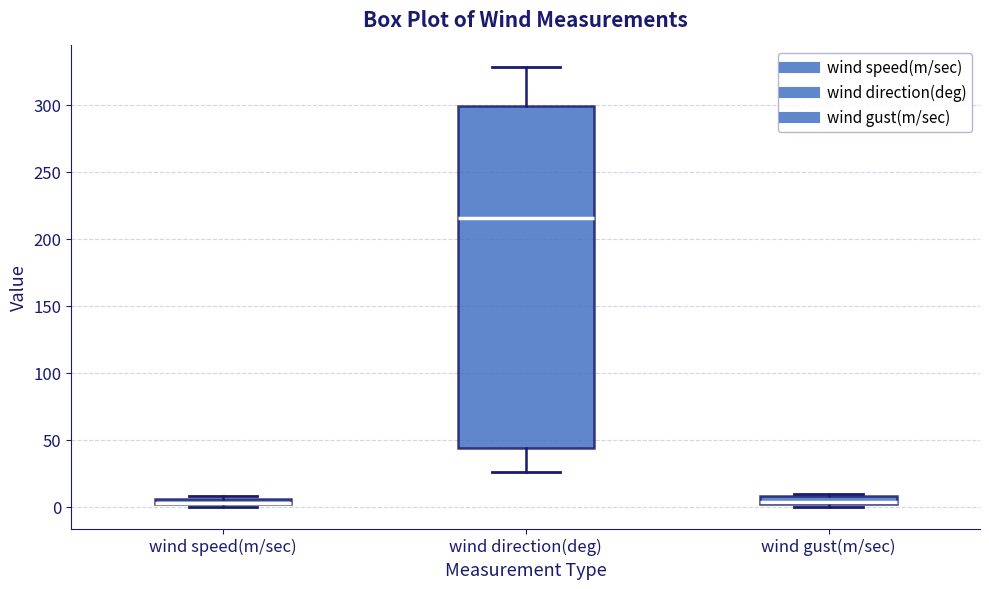

Comparing the boxes themselves (not the whiskers), which one is the tallest?

wind direction(deg)